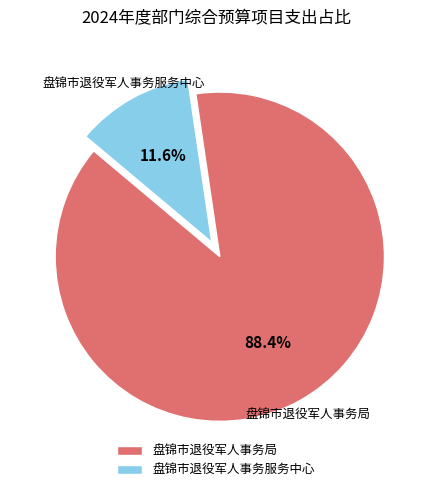

Is there a majority slice in this chart?

Yes